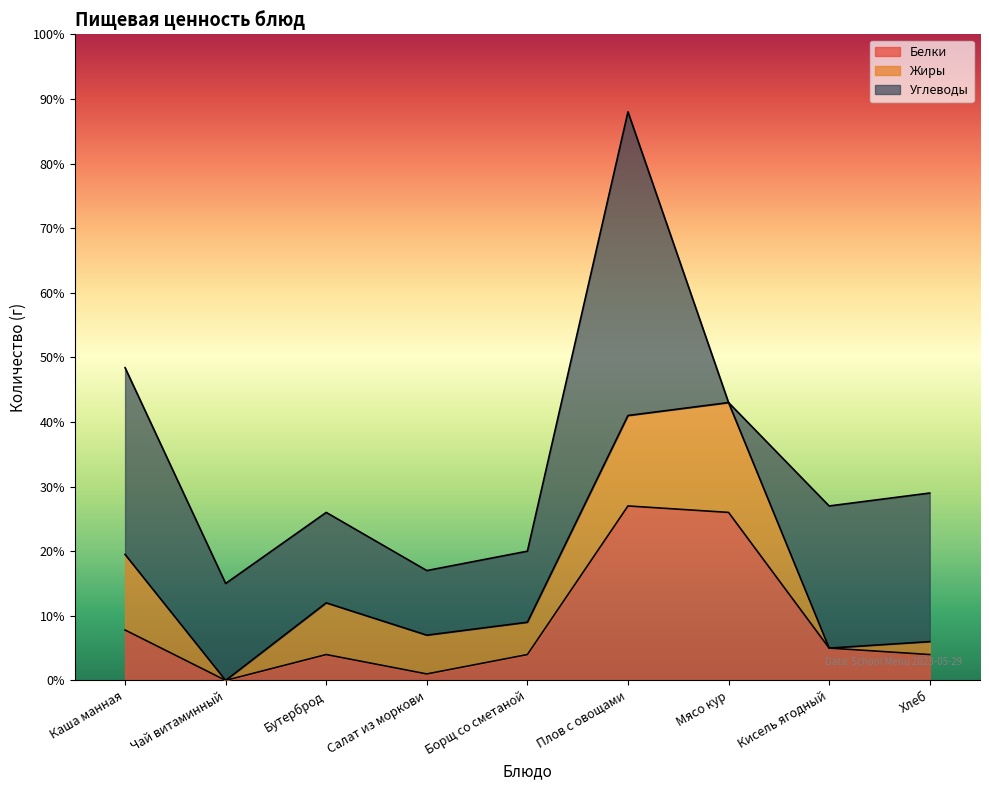

At which category does Углеводы reach its first local valley?

Салат из моркови